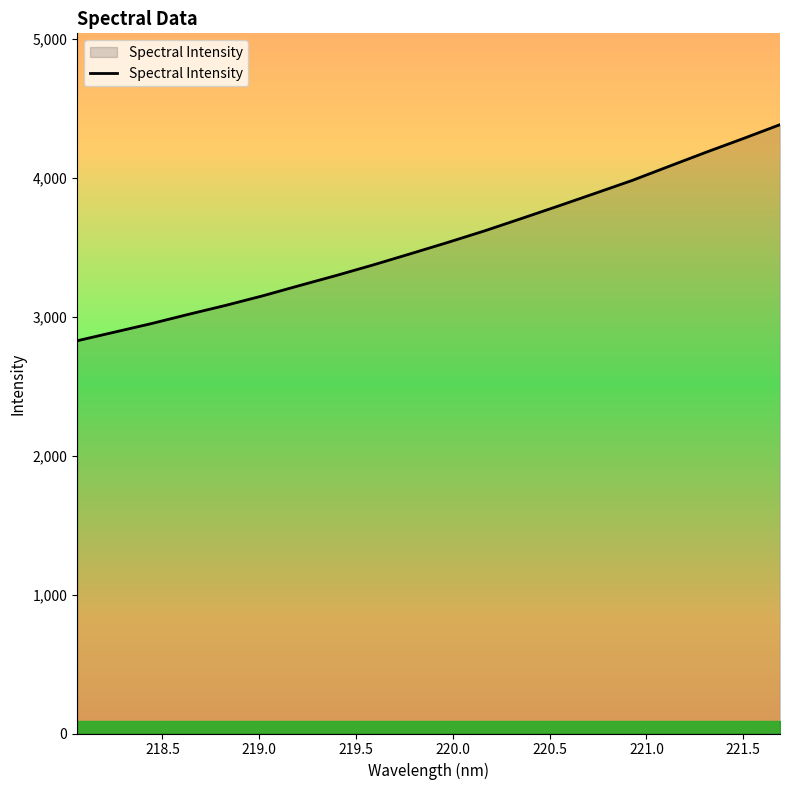

What is the minimum value shown in the chart?

2827.4